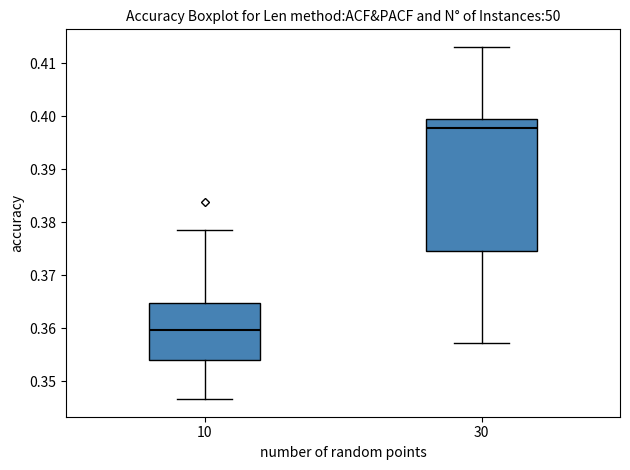

Comparing the boxes themselves (not the whiskers), which one is the tallest?

30